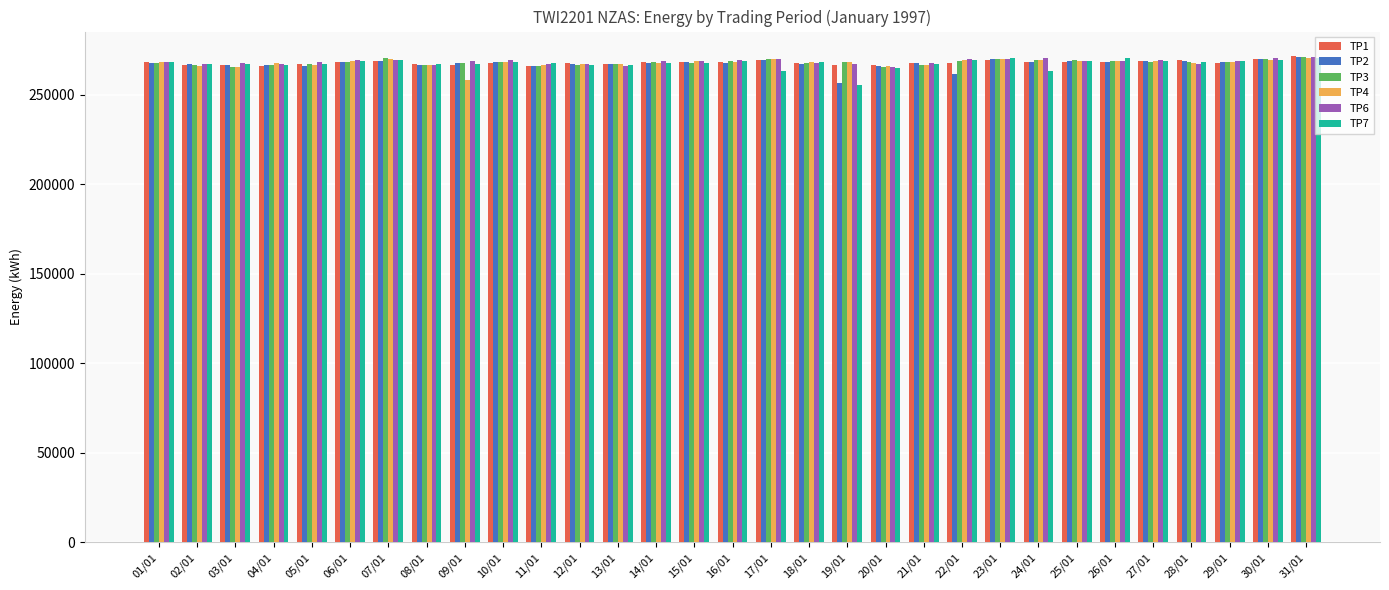

What is the total value across all series at 31/01?

1625950